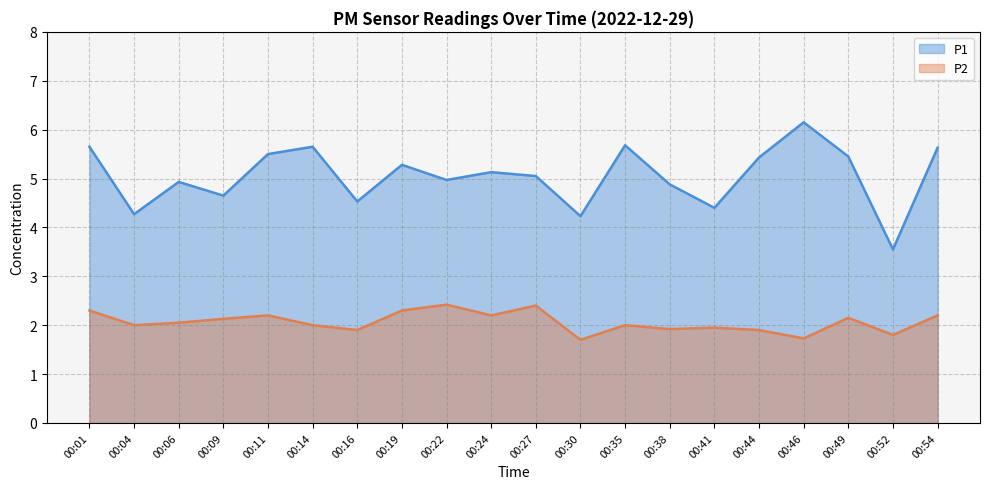

What is the difference between the maximum and minimum values in the P1 series?

2.6